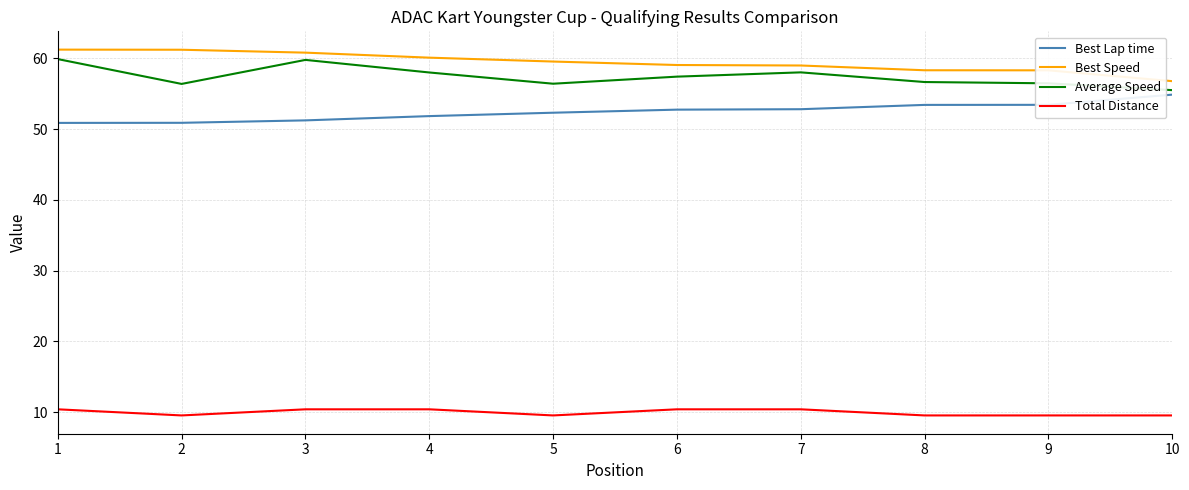

What is the highest value of the Best Lap time series?

54.9